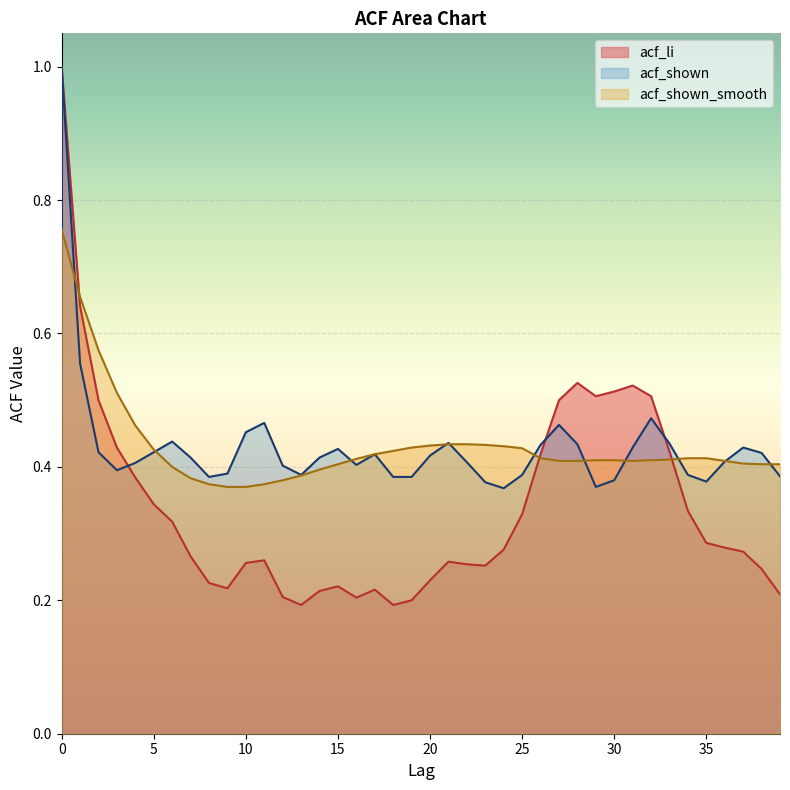

True or false: acf_shown_smooth has a value of 0.4 at 15.

True